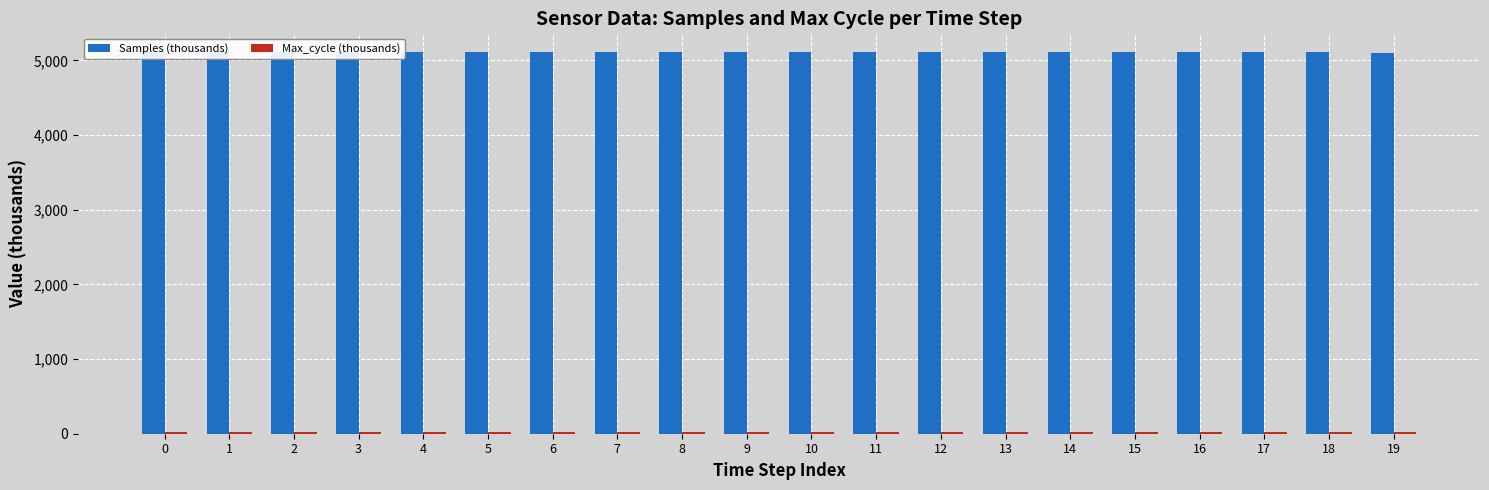

What is the difference between the maximum and minimum values in the Max_cycle (thousands) series?

0.3